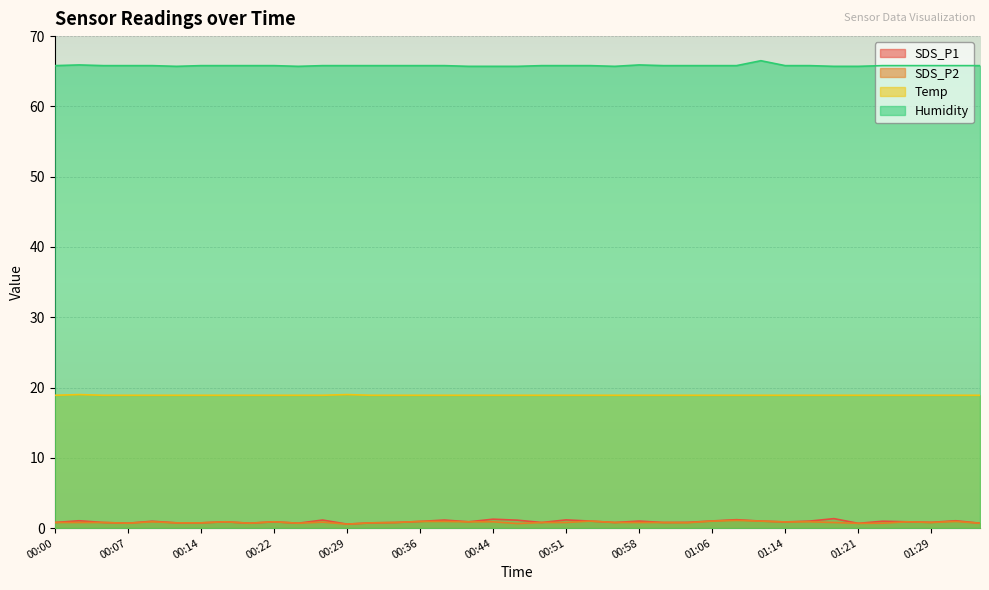

True or false: Temp has more than 2 points higher than both neighbors.

False